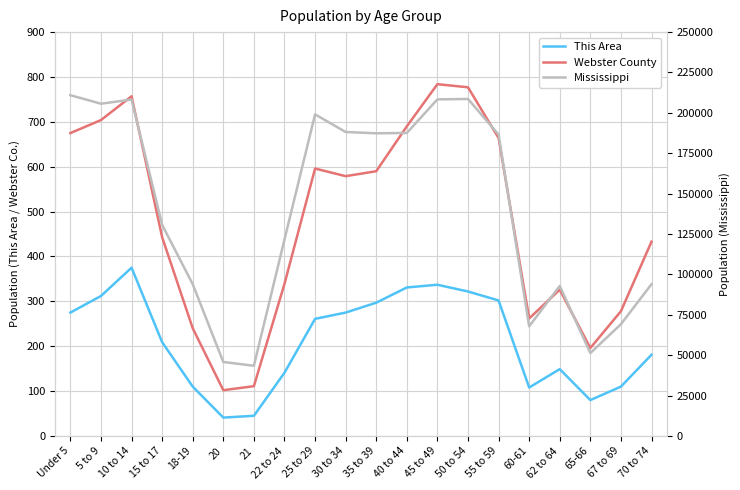

The Webster County series shows 989 at 10 to 14. True or false?

False